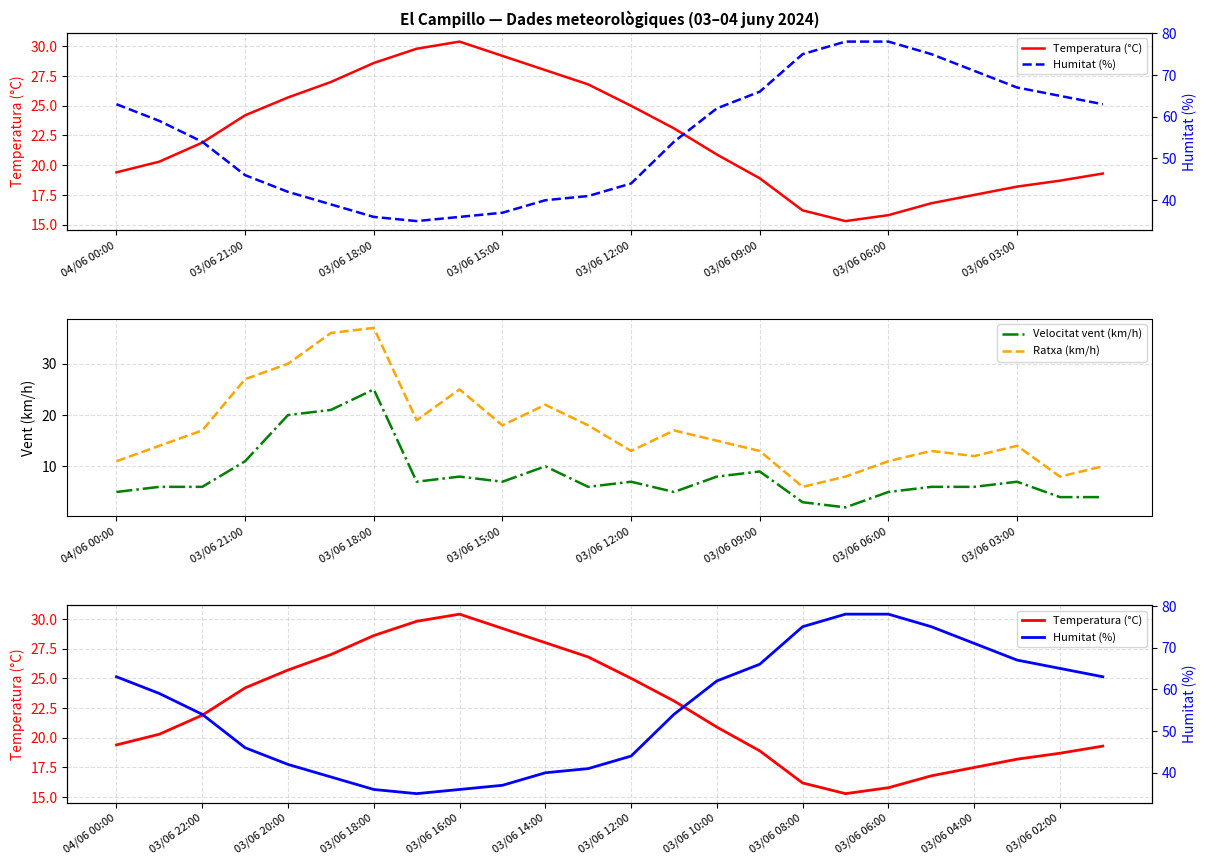

True or false: Temperatura (°C) and Velocitat vent (km/h) intersect in this chart.

False